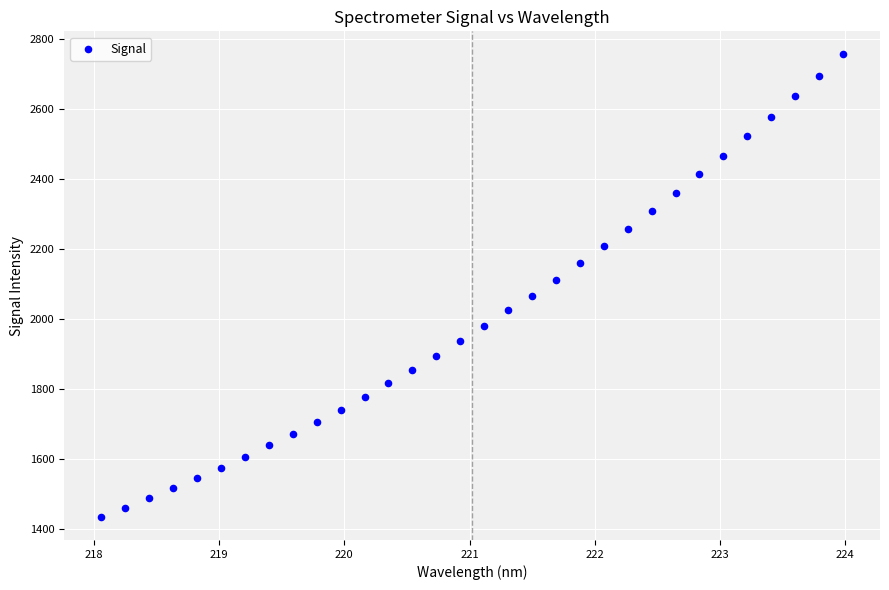

What is the range of X values (max minus min)?

5.9